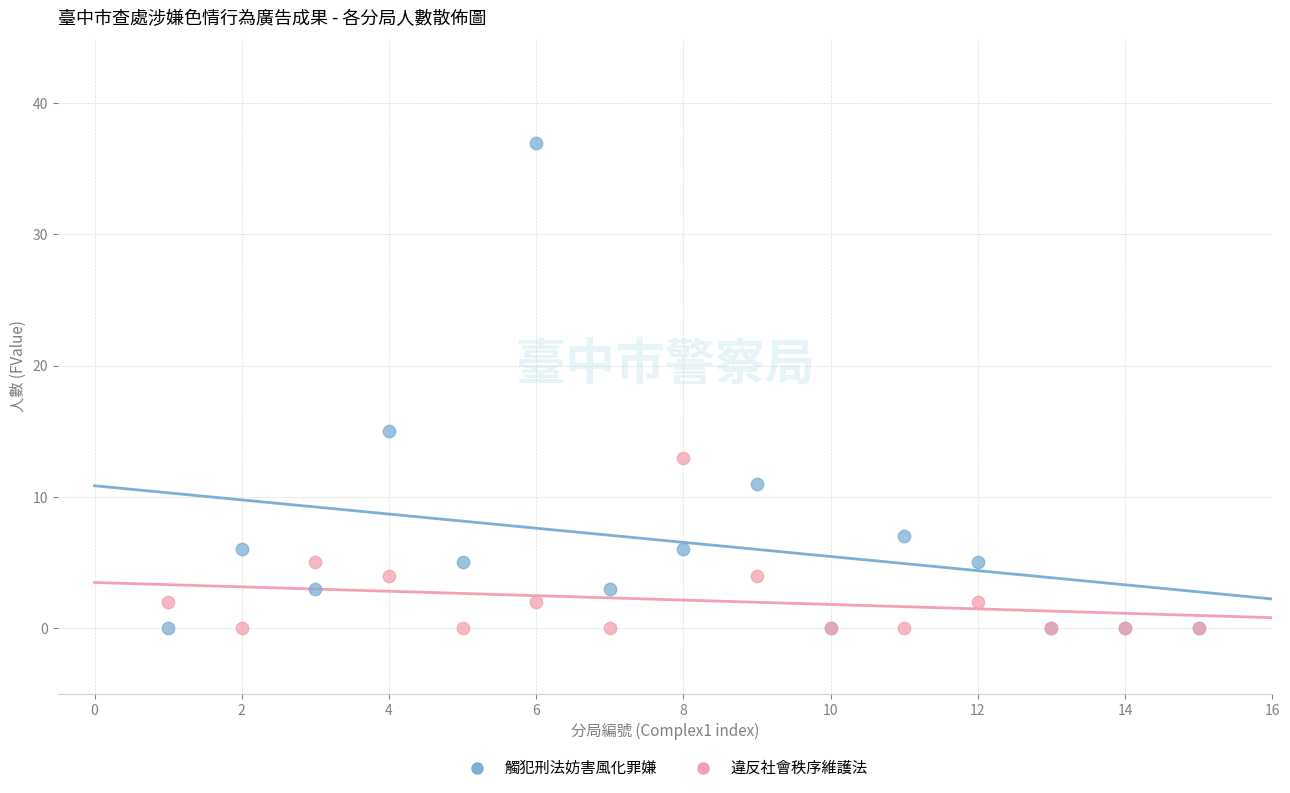

What are all the series names shown in the legend?

觸犯刑法妨害風化罪嫌, 違反社會秩序維護法